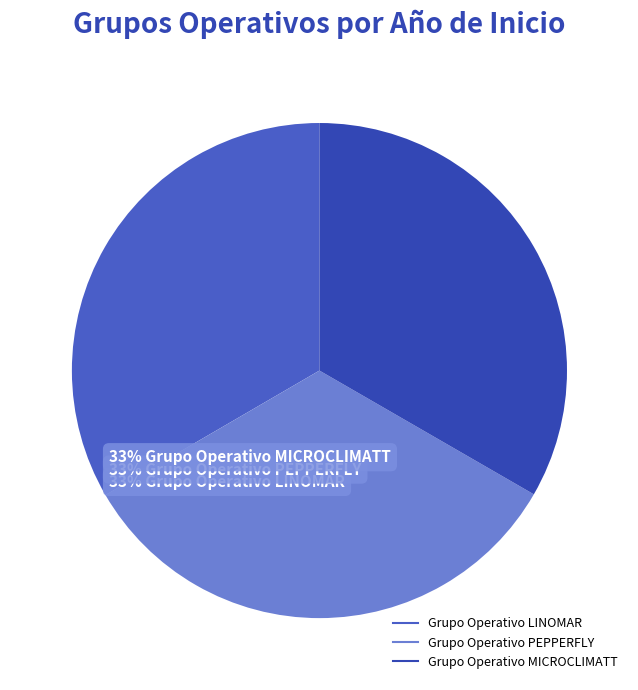

What percentage is the Grupo Operativo MICROCLIMATT slice, to the nearest percent?

33%